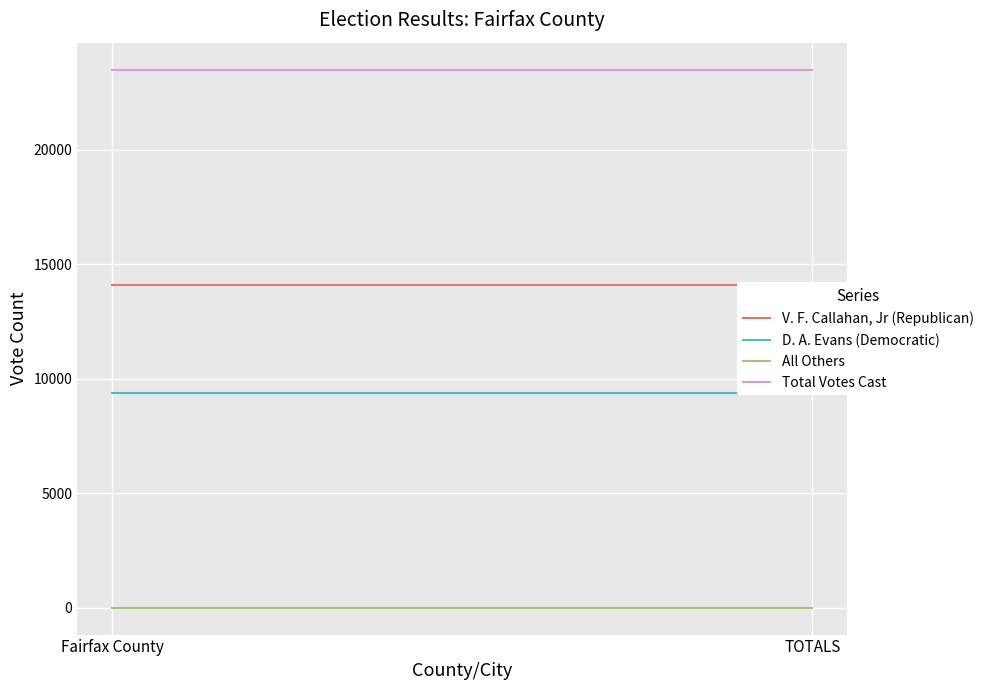

True or false: D. A. Evans (Democratic) has a value of 9382 at Fairfax County.

True